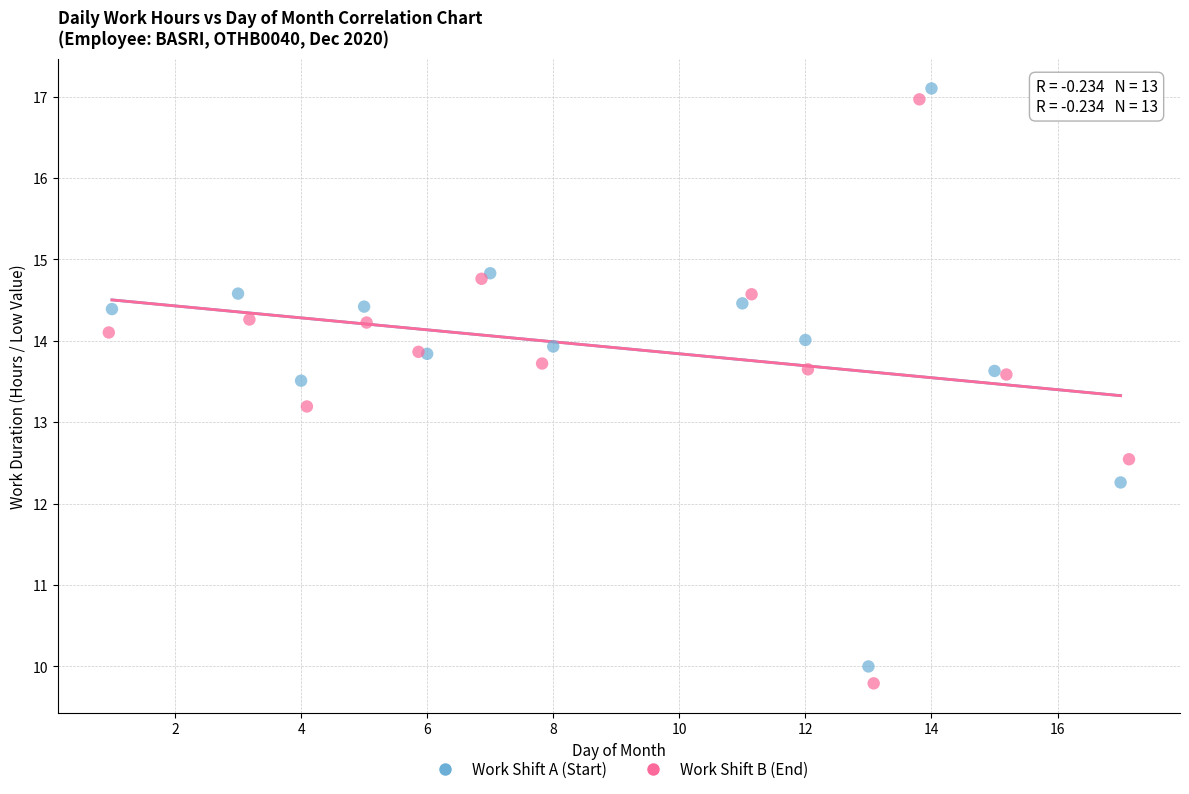

Which series contains the lowest Y value?

Work Shift B (End)